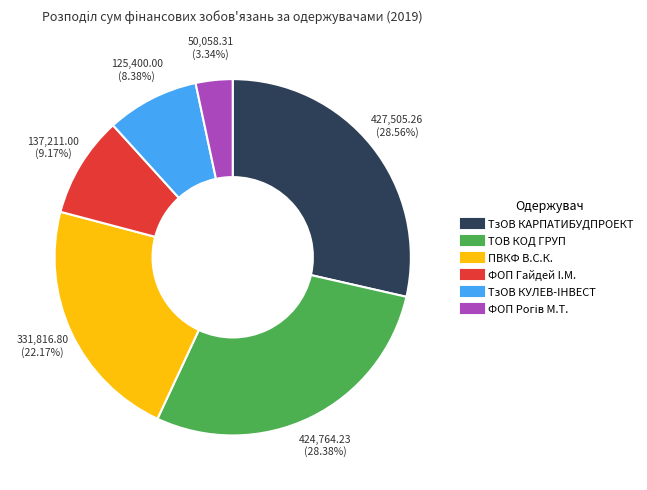

Is there any slice that represents more than half of the pie?

No